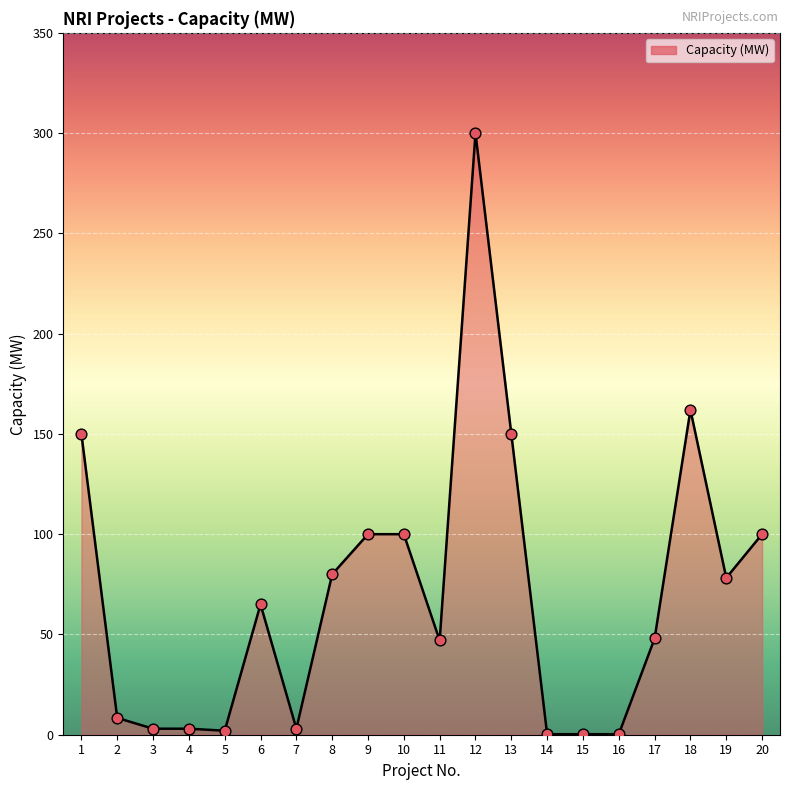

Is it true that the value at 17 is 48.0?

True